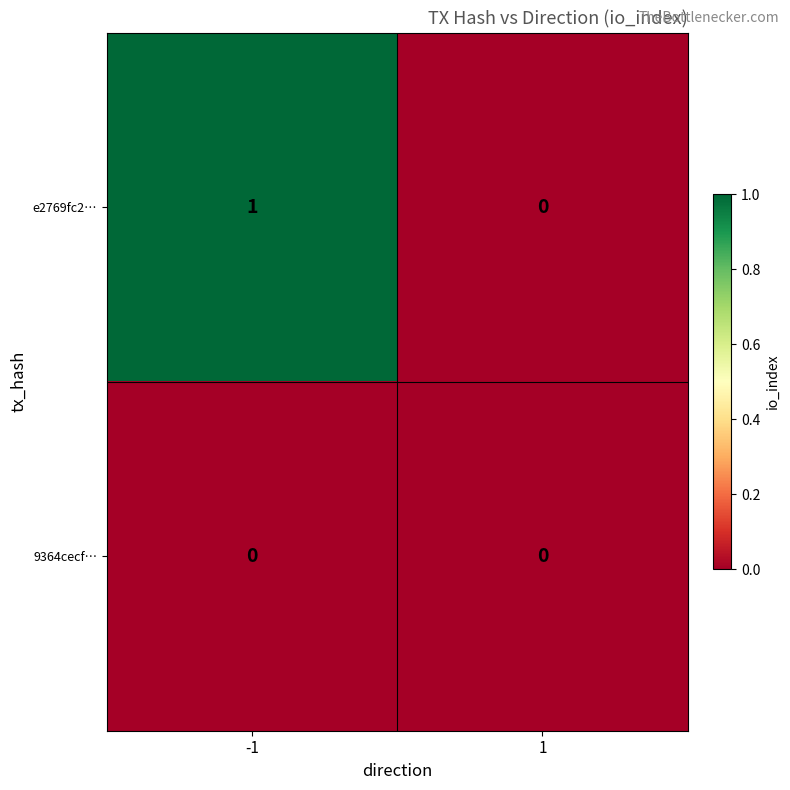

Count the number of data series in this chart.

2